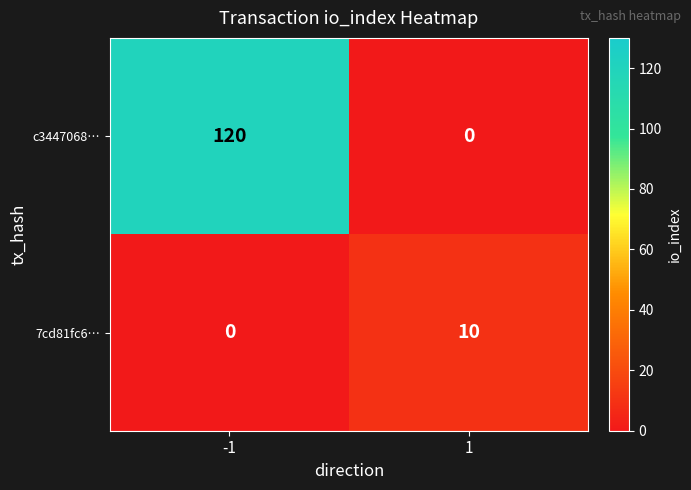

Between -1 and 1, which series saw the biggest shift?

c3447068…